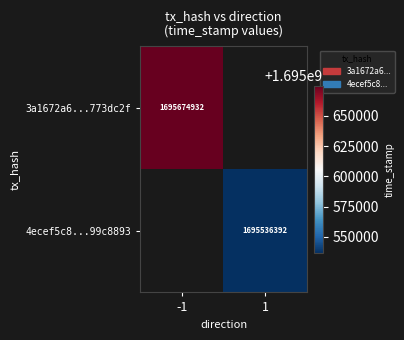

True or false: 4ecef5c8...99c8893 has a value of 2508462598 at 1.

False